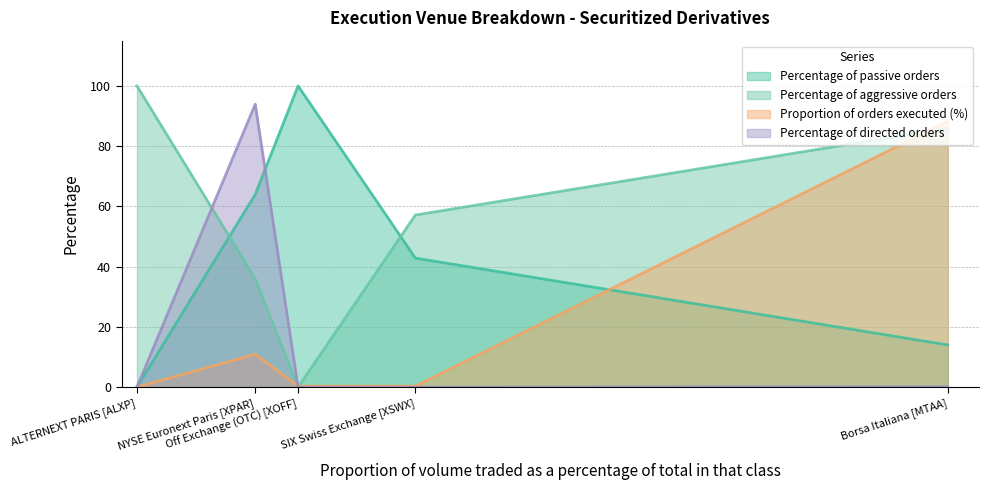

At ALTERNEXT PARIS [ALXP], list the series in order from smallest to largest.

Percentage of passive orders, Percentage of directed orders, Proportion of orders executed (%), Percentage of aggressive orders